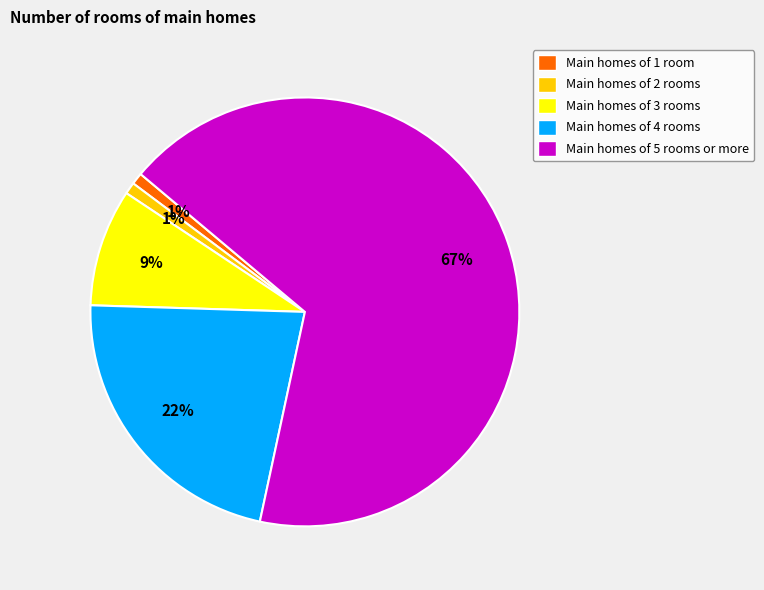

Count the number of slices in the pie.

5